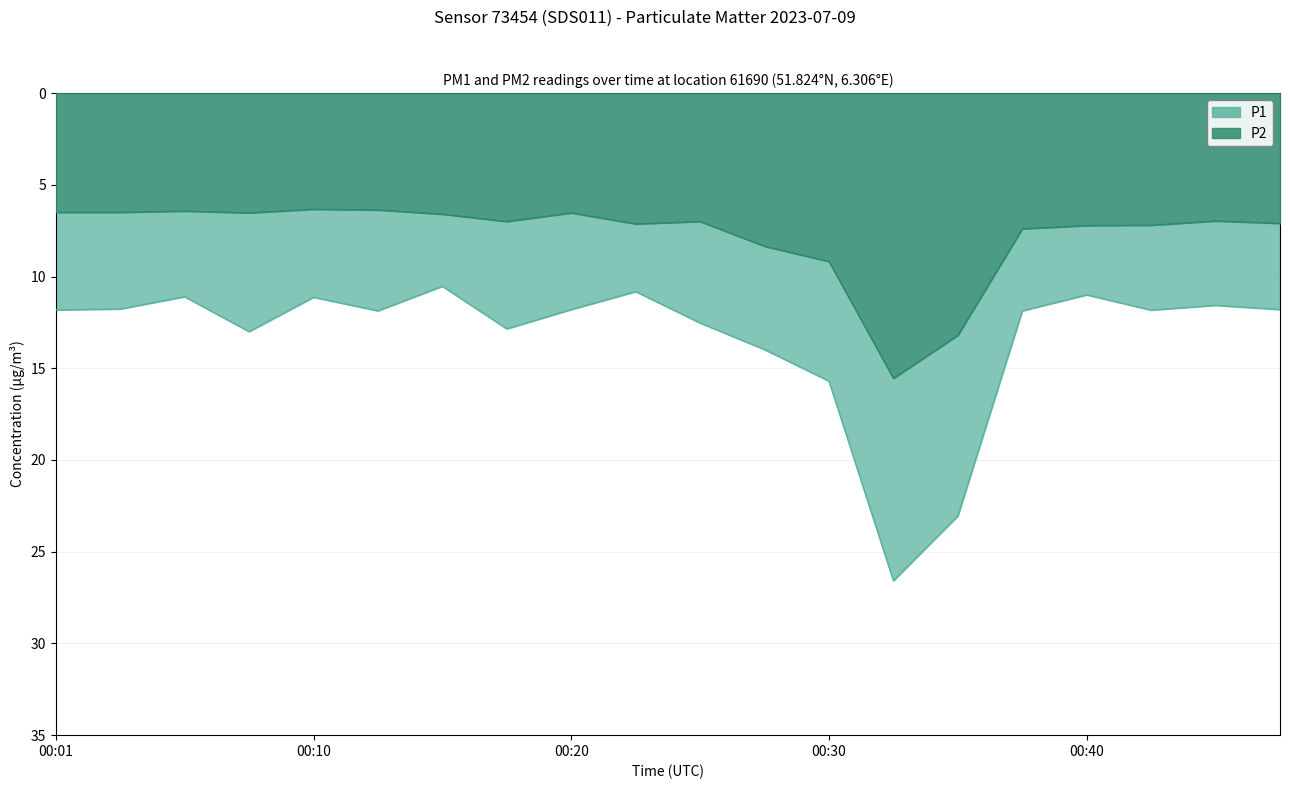

Between 00:23 and 00:25, which series saw the biggest shift?

P1